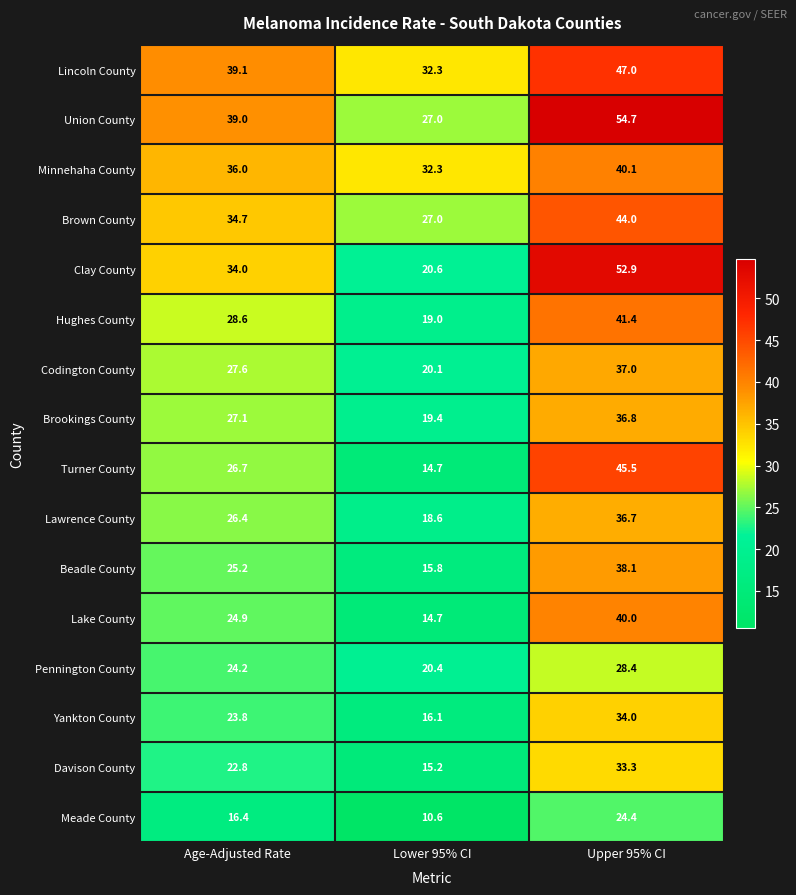

List the labels in order of Minnehaha County value, largest first.

Upper 95% CI, Age-Adjusted Rate, Lower 95% CI